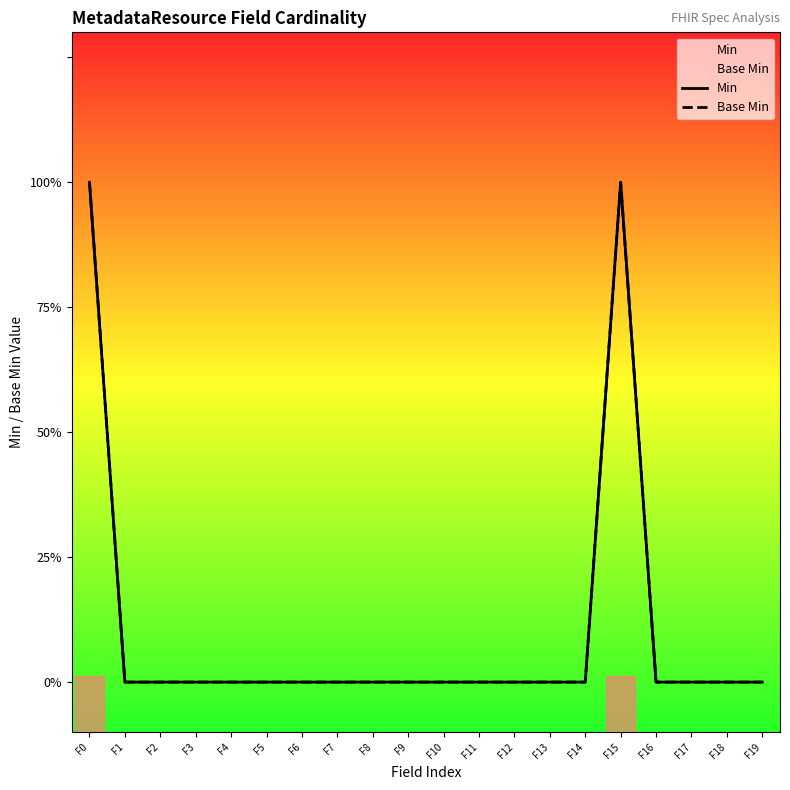

Count the Base Min values in the range 0 to 1.

20